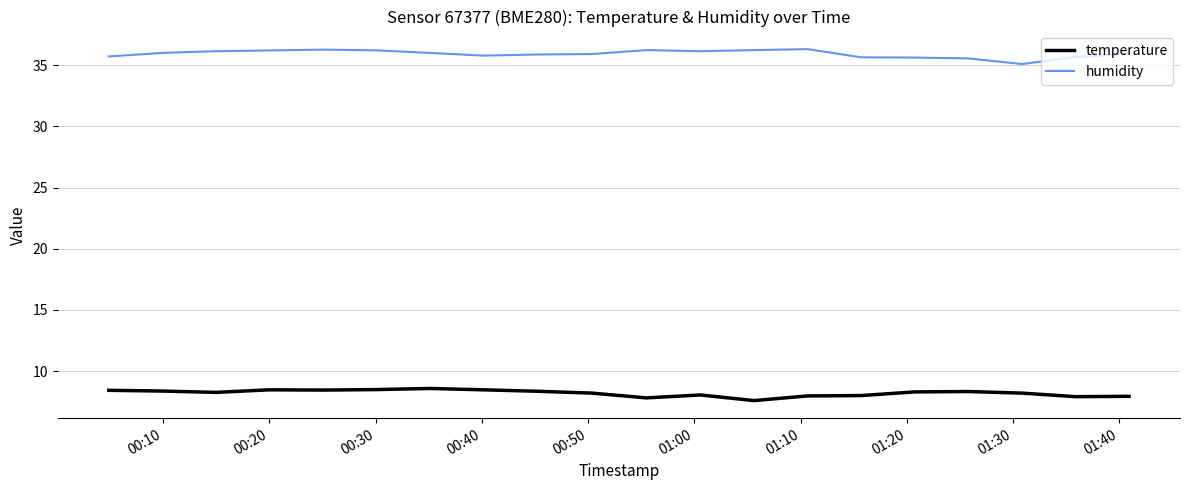

What is the difference between the maximum and minimum values in the humidity series?

1.2